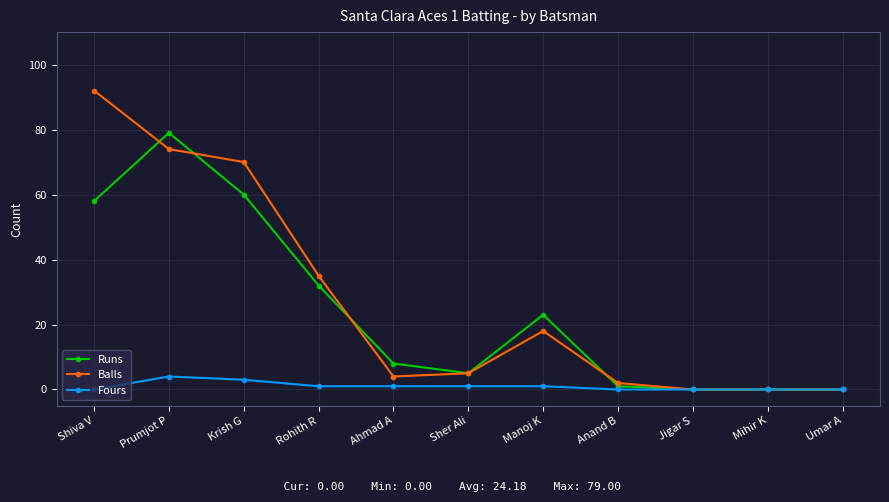

Where is Runs nearest to the value 39?

Rohith R